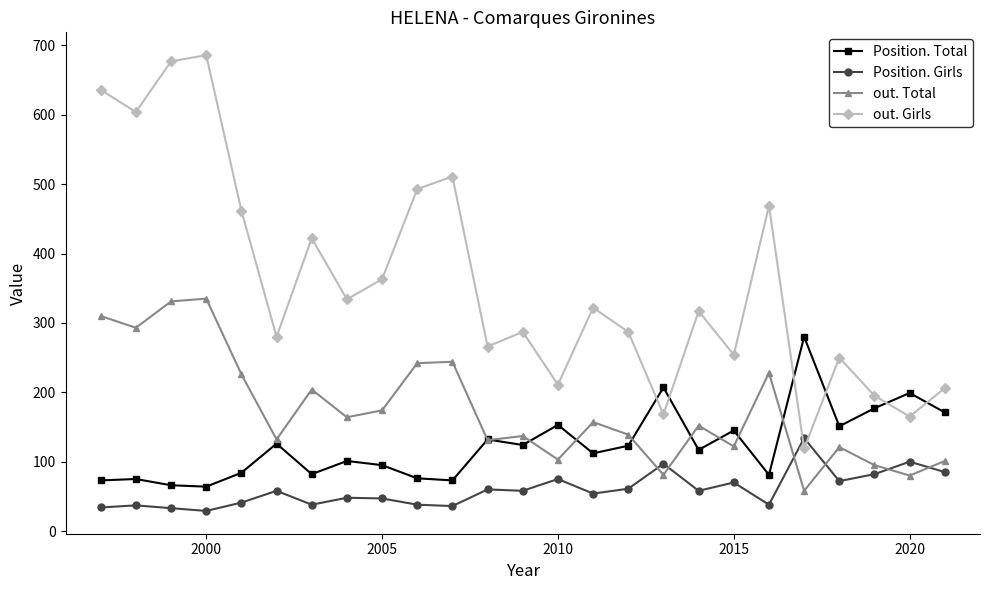

True or false: out. Total and out. Girls cross at least once.

False